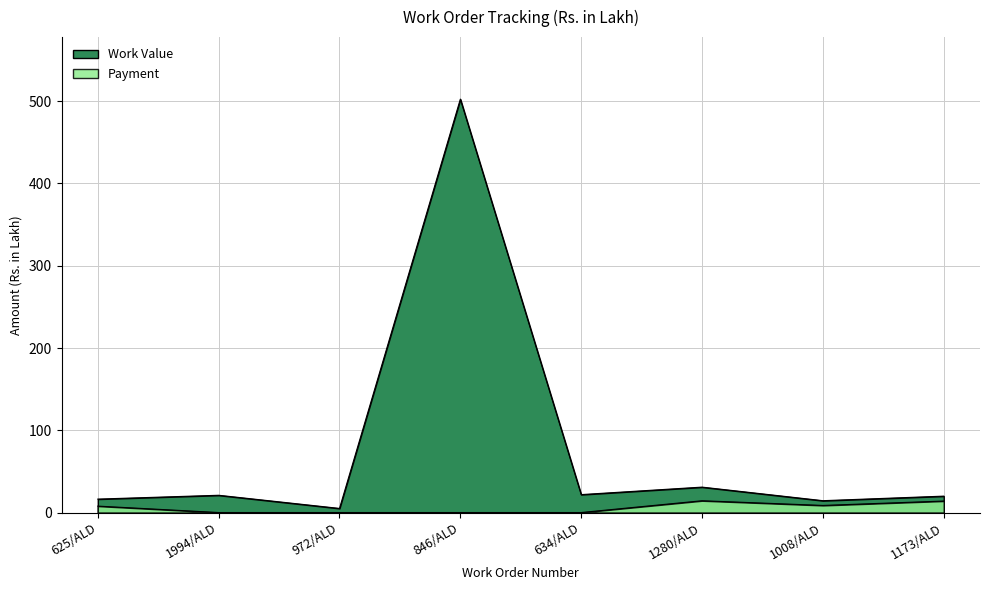

Rank the series at 846/ALD from lowest to highest value.

Payment, Work Value